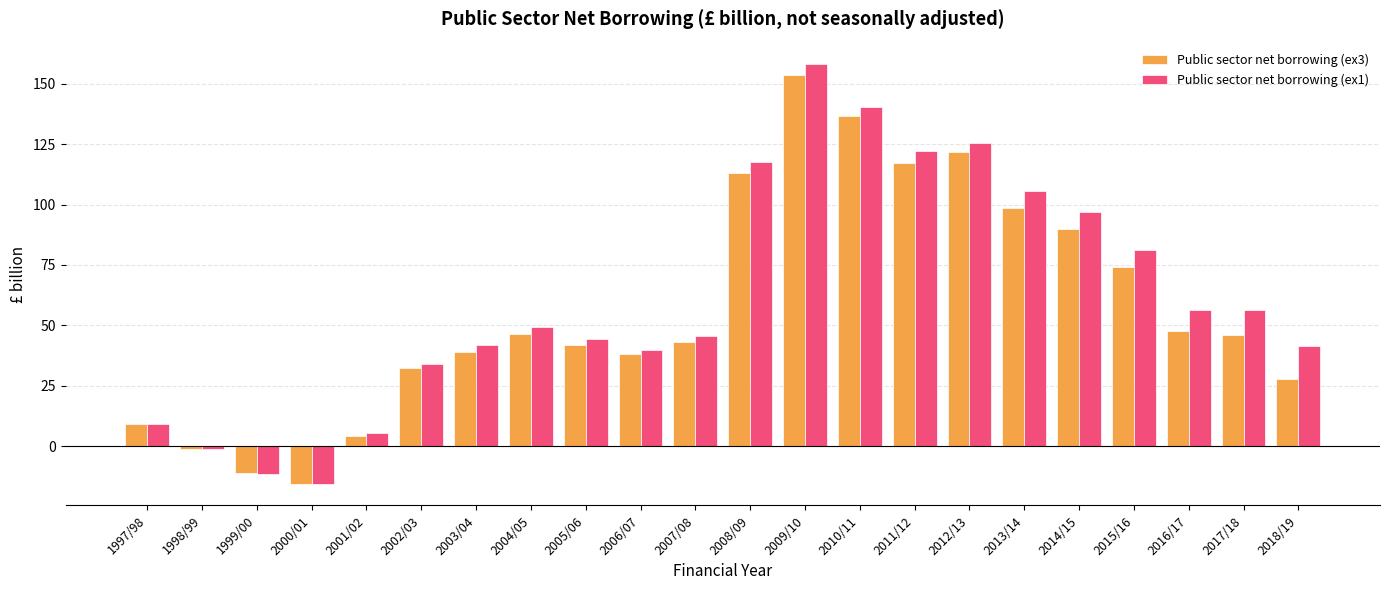

What value does the Public sector net borrowing (ex3) series have at 2015/16?

74.3